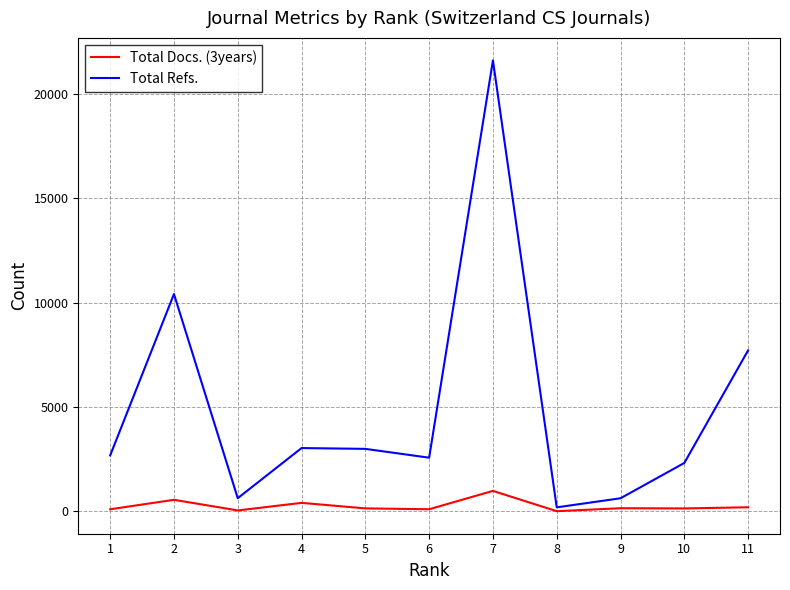

List the series in order of their overall mean, lowest first.

Total Docs. (3years), Total Refs.